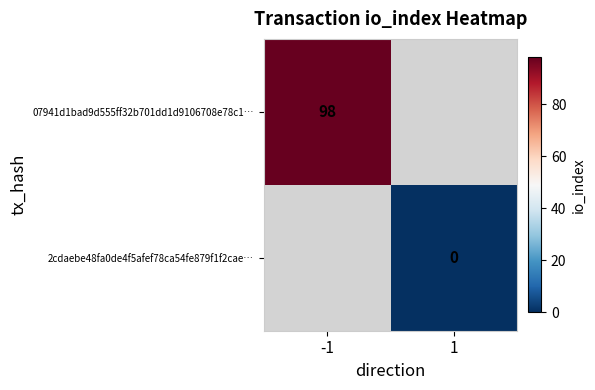

The 07941d1bad9d555ff32b701dd1d9106708e78c1… series shows 176 at -1. True or false?

False